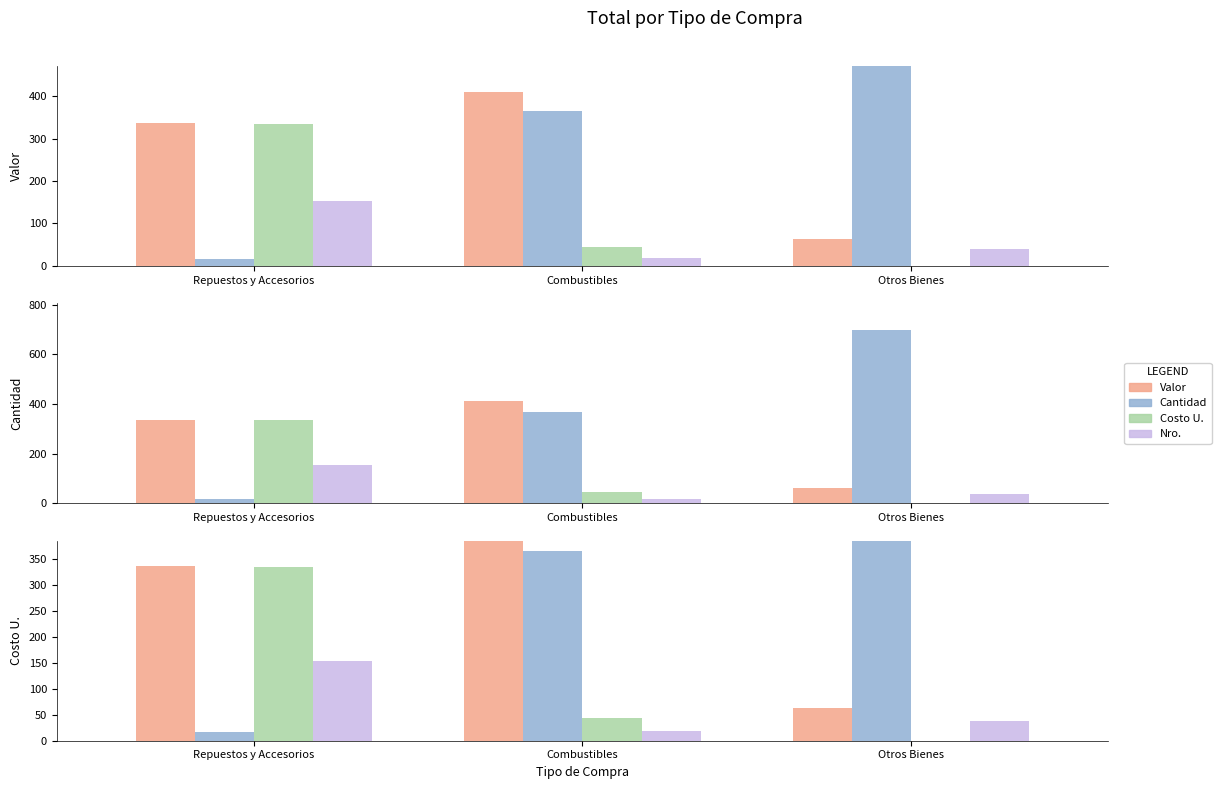

Does the chart contain stacked bars?

No